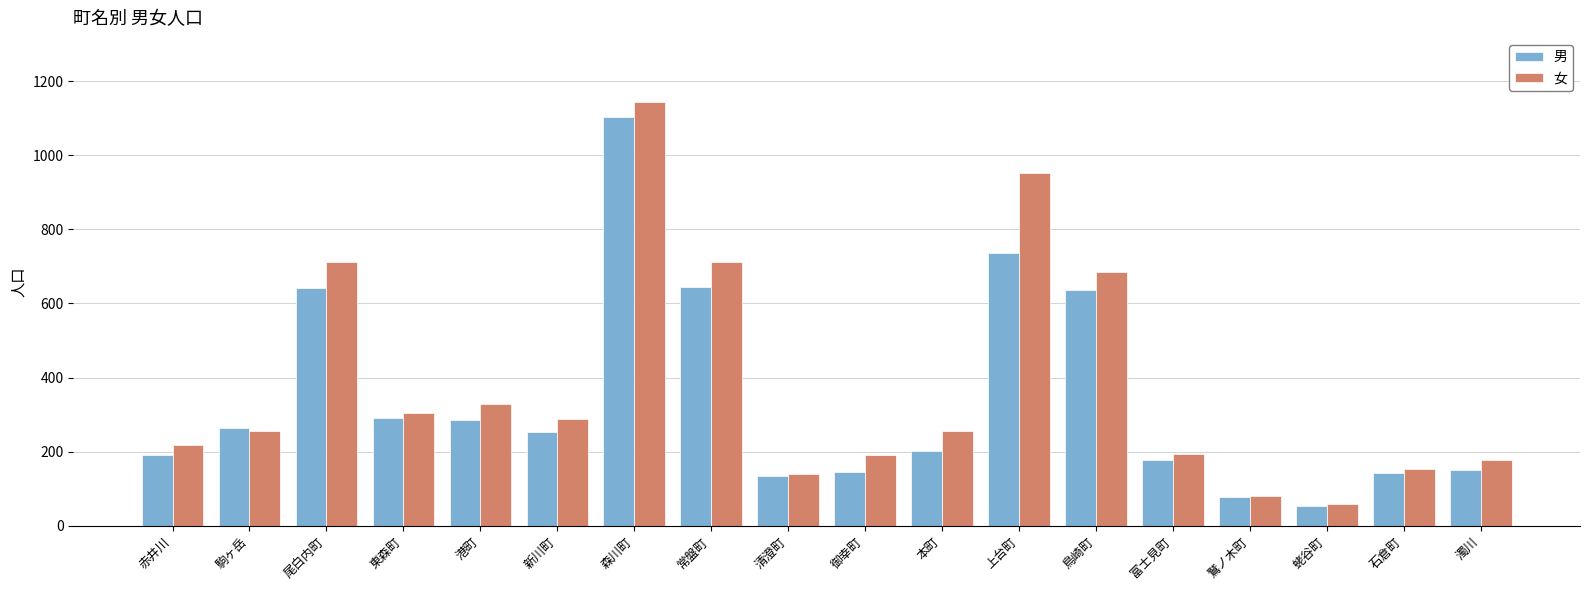

Which series has the largest total across all categories?

女